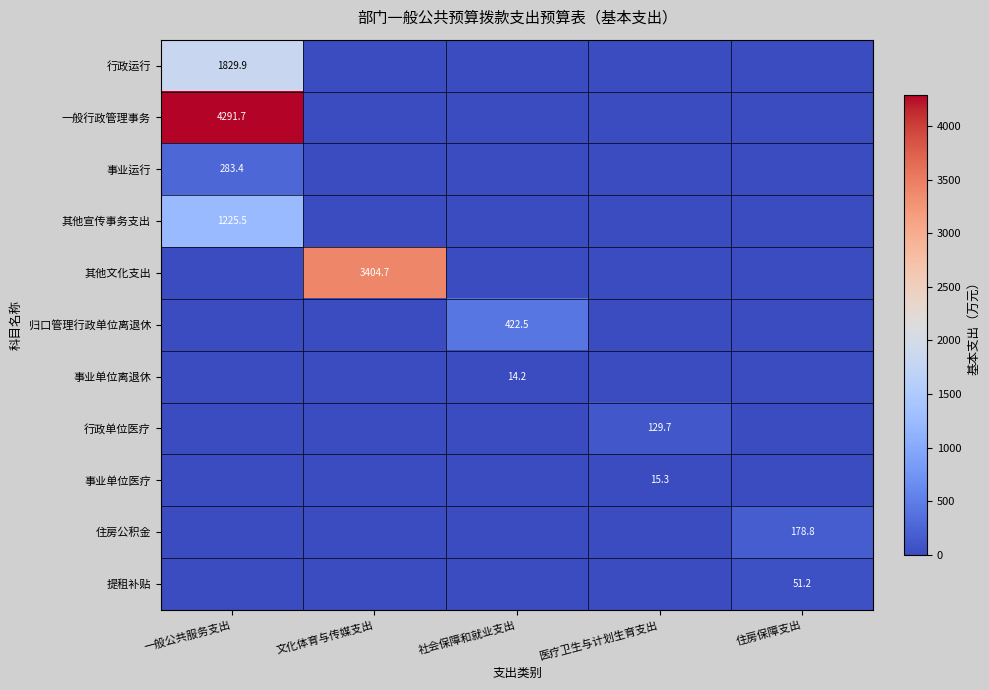

Is it true that 一般行政管理事务 equals 5631.7 at 一般公共服务支出?

False